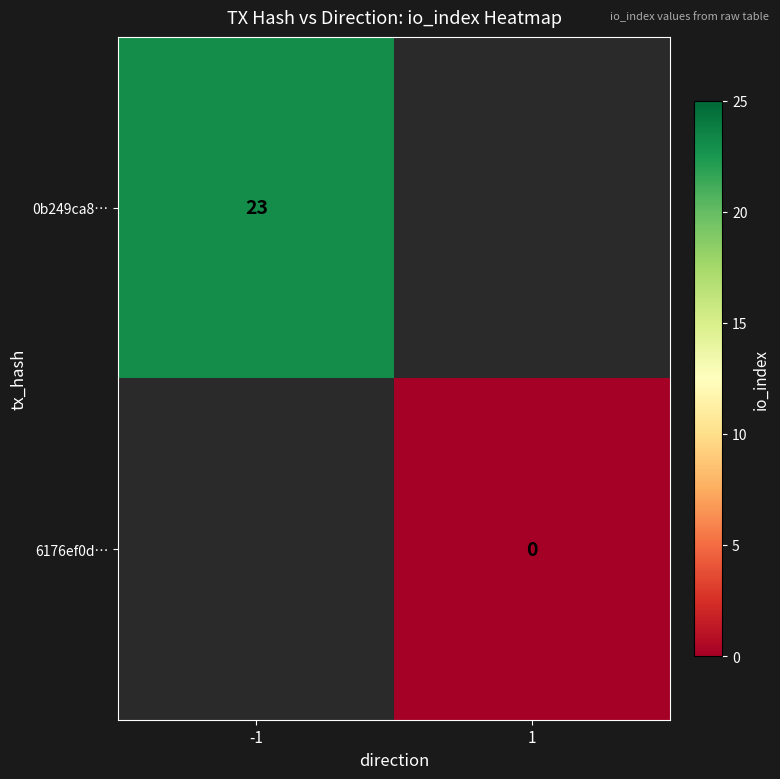

At how many categories does at least one series exceed 21?

1